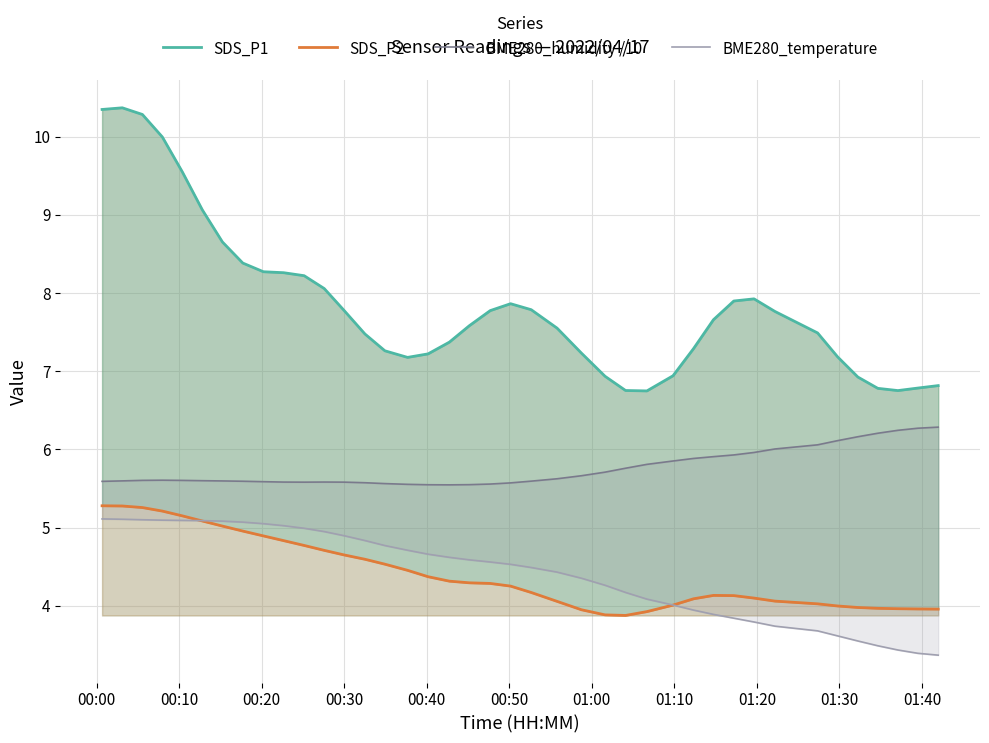

How many lines are shown in the chart?

4